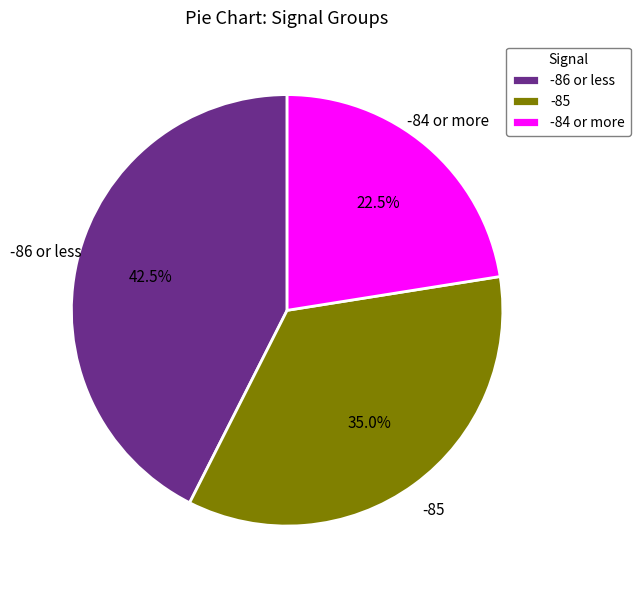

Count the number of slices in the pie.

3